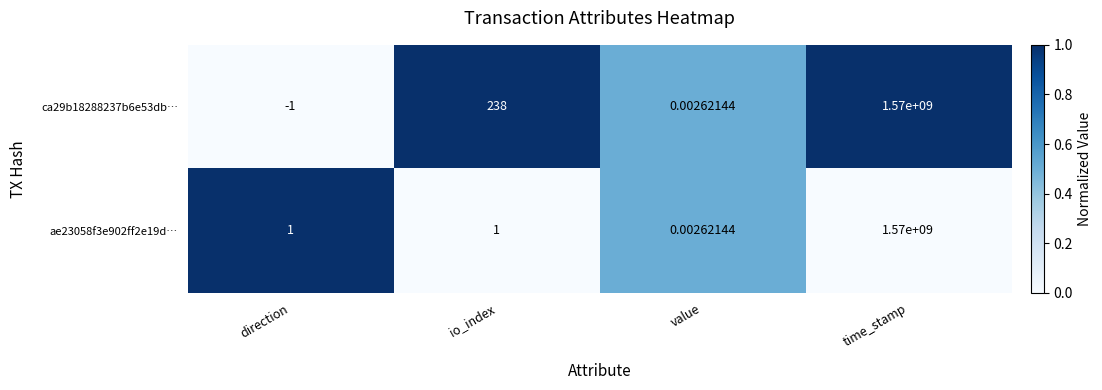

How many series are shown in this chart?

2